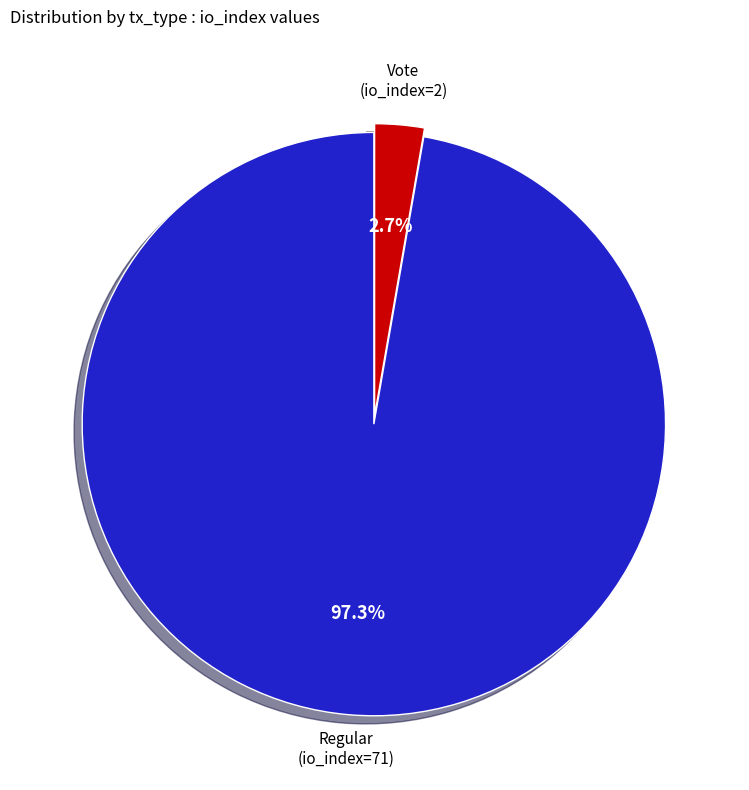

Is it true that Regular (io_index=71) is 91% of the pie?

False